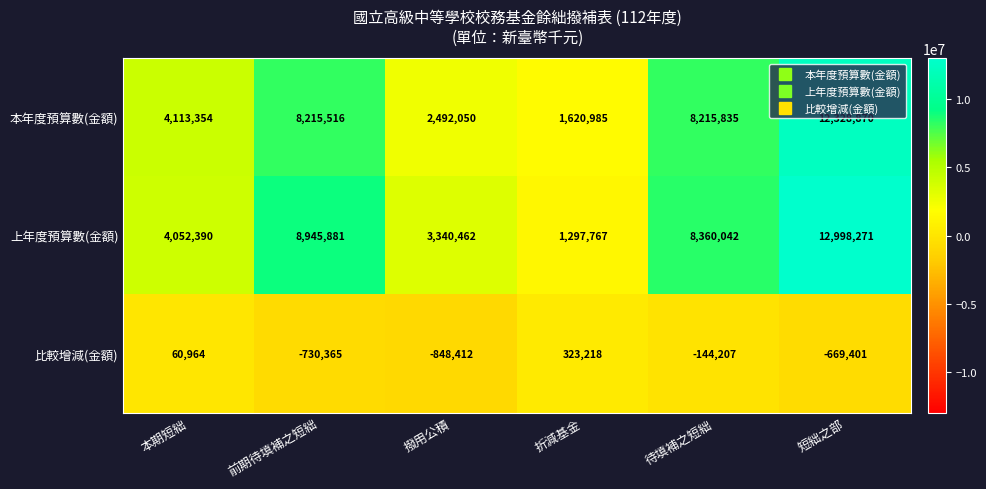

Rank the series by their maximum value, from lowest to highest.

比較增減(金額), 本年度預算數(金額), 上年度預算數(金額)